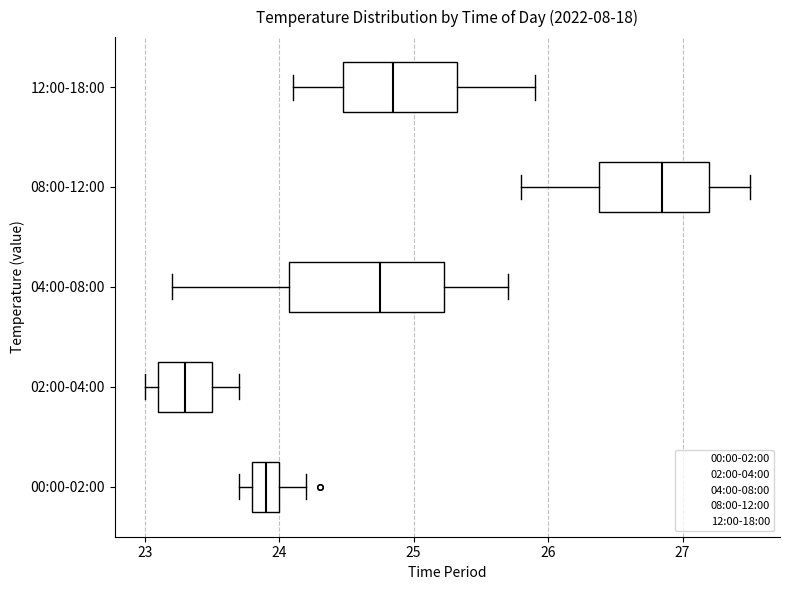

Reading bottom to top, read every box against the x-axis: the position of its median line, the range the box covers, and the ends of its whiskers. The values are not printed on the chart, so give them approximately, as read against the axis.

00:00-02:00: median 23.9, box 23.8 to 24.0, whiskers 23.7 to 24.2
02:00-04:00: median 23.3, box 23.1 to 23.5, whiskers 23.0 to 23.7
04:00-08:00: median 24.8, box 24.1 to 25.2, whiskers 23.2 to 25.7
08:00-12:00: median 26.9, box 26.4 to 27.2, whiskers 25.8 to 27.5
12:00-18:00: median 24.9, box 24.5 to 25.3, whiskers 24.1 to 25.9